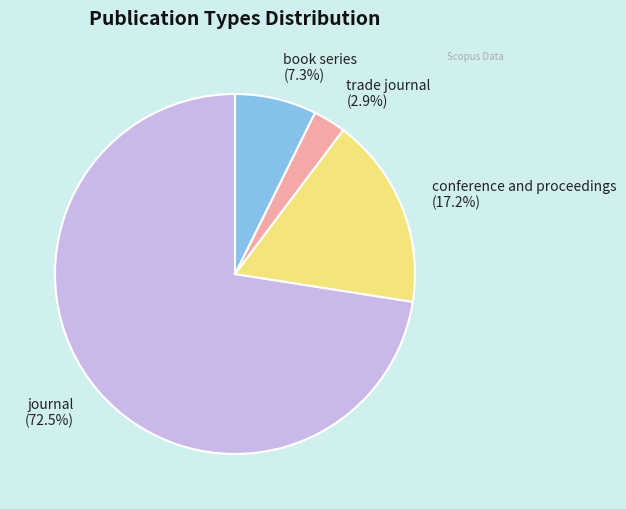

To the nearest percent, what is the average slice percentage?

25%